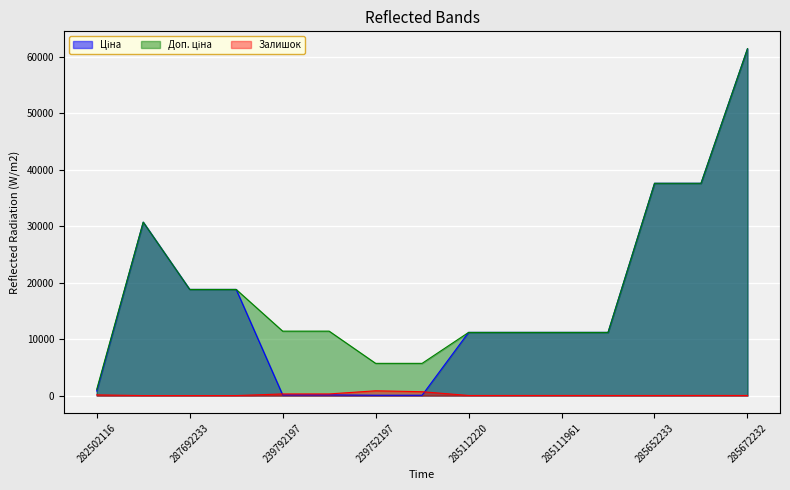

What is the highest value of the Залишок series?

845.0